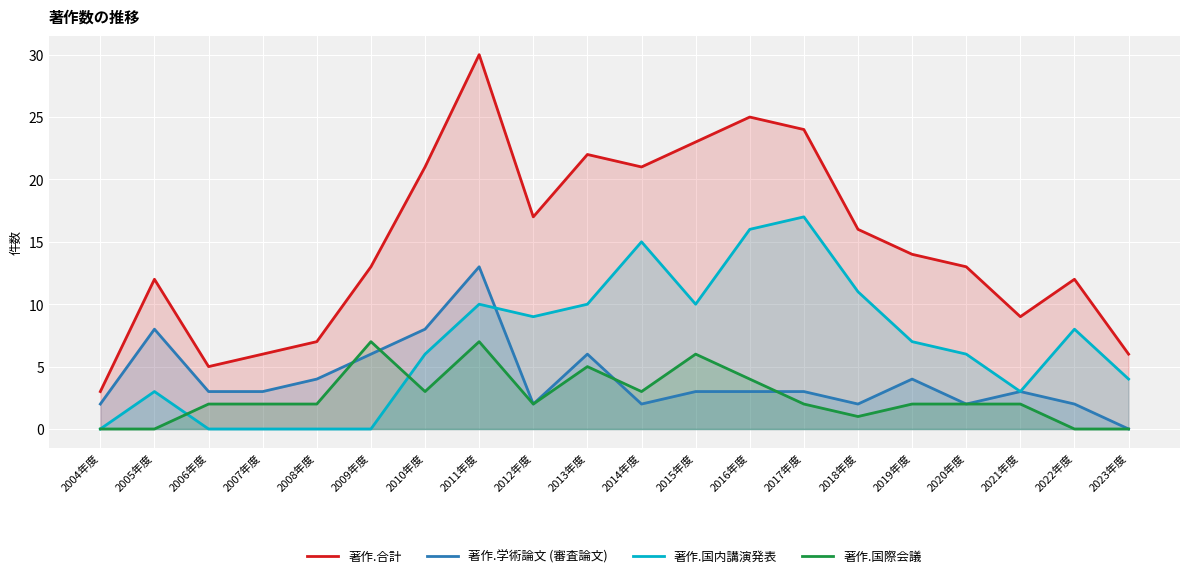

What is the total value across all series at 2006年度?

10